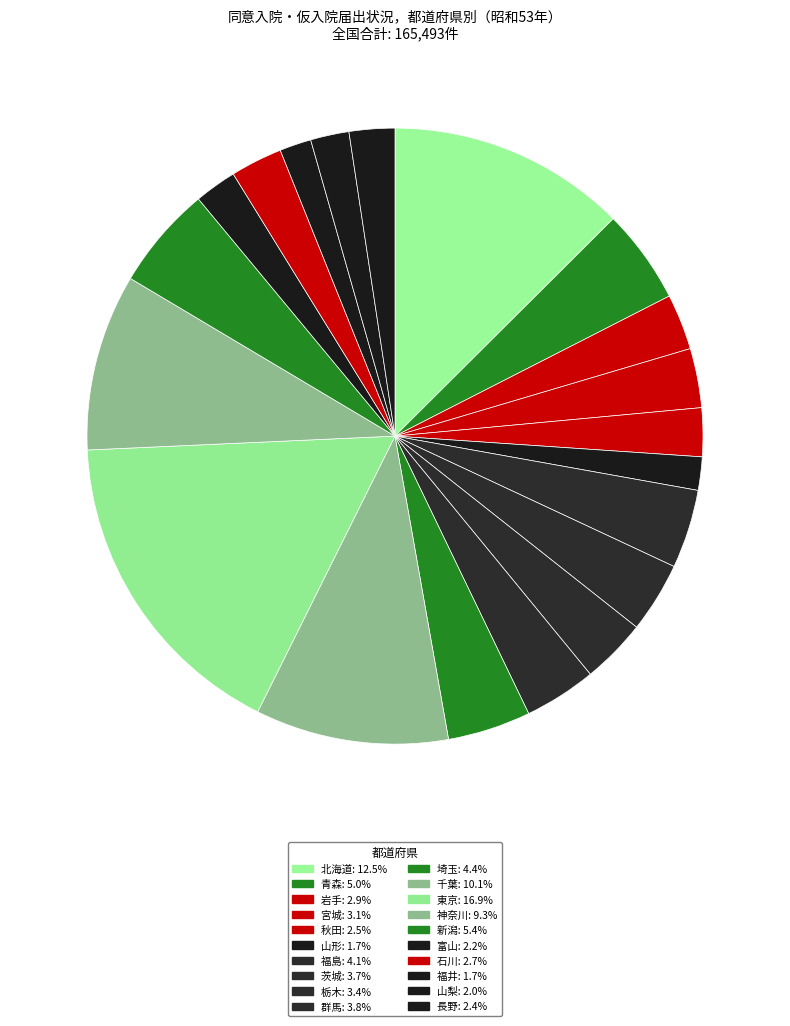

Does 山梨 represent more than half of the total?

No